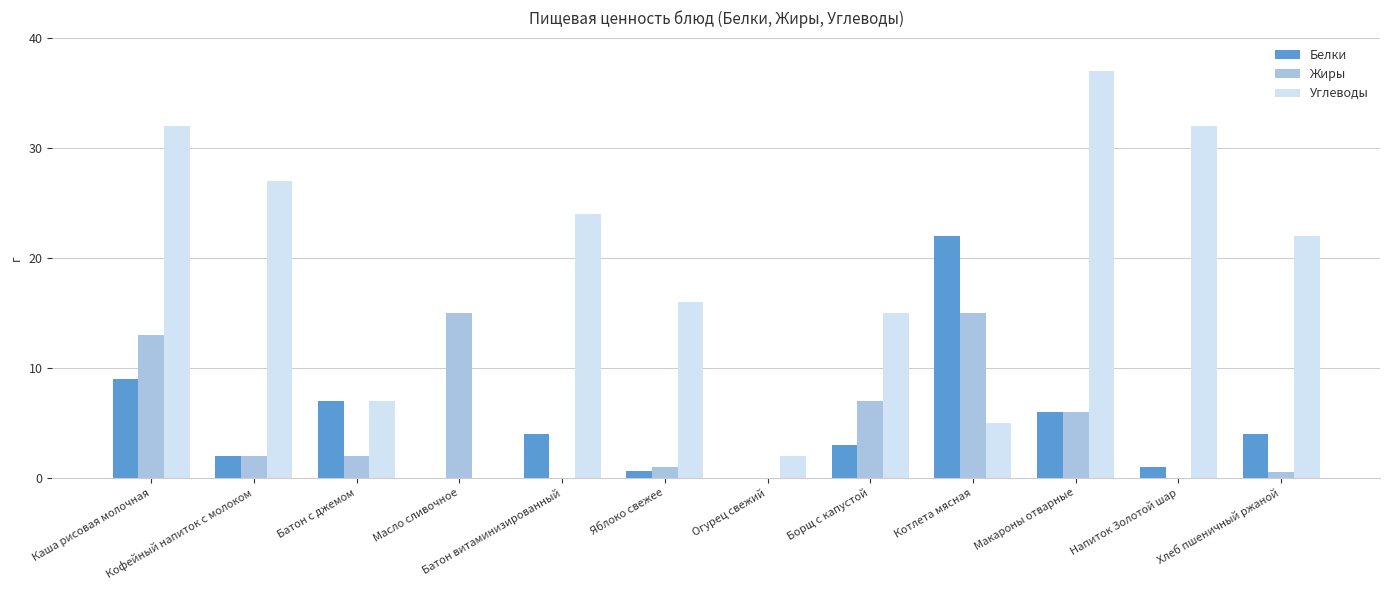

Which series changed the most between Батон витаминизированный and Макароны отварные?

Углеводы